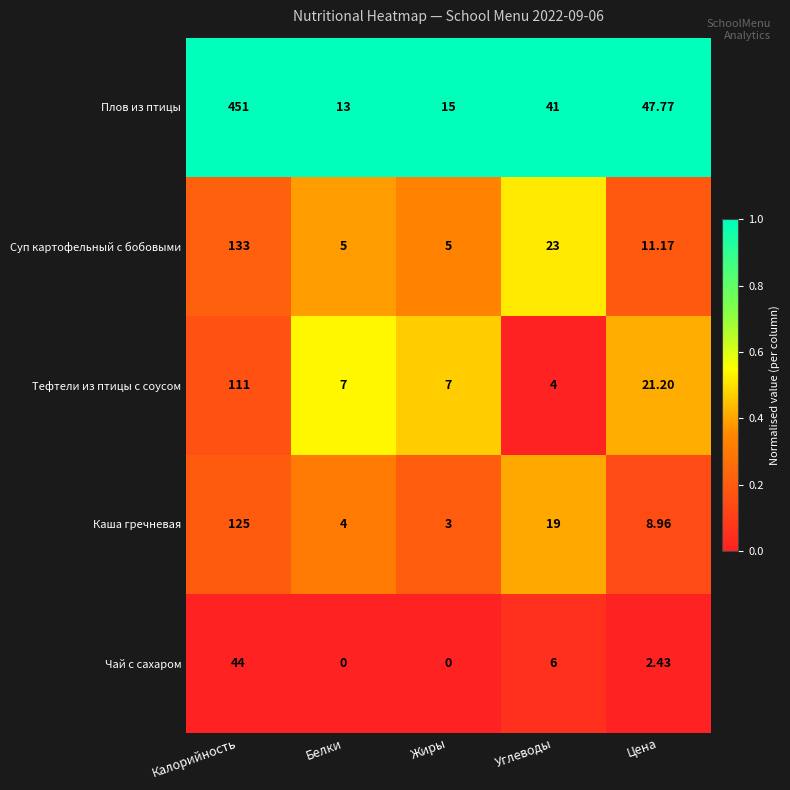

Which label corresponds to the largest value in the chart?

Калорийность